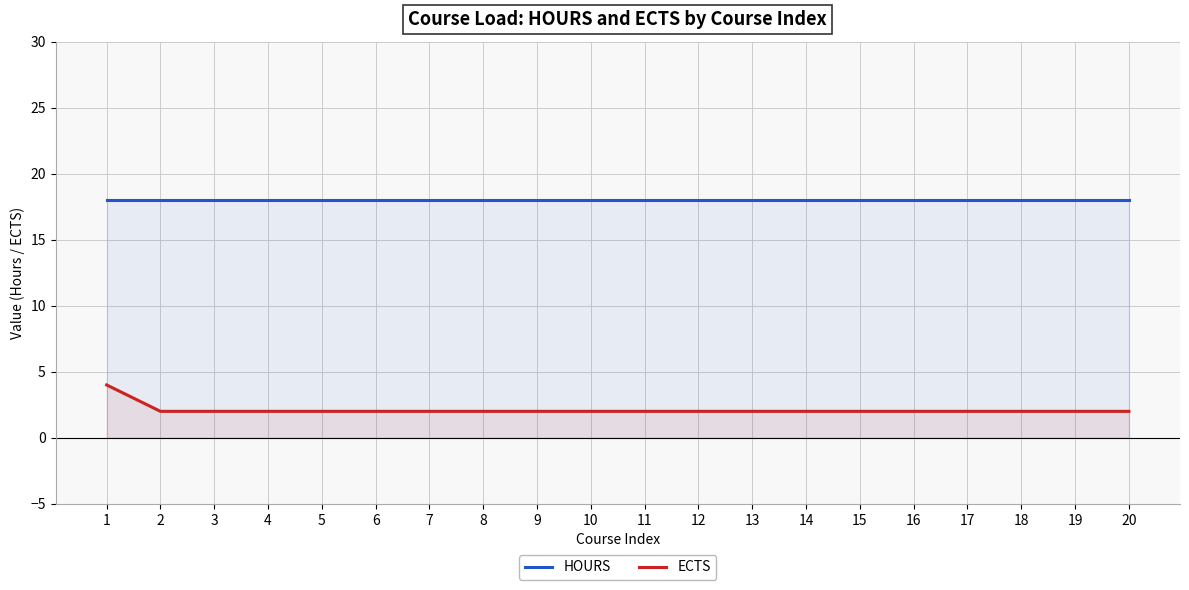

List the labels in order of HOURS value, smallest first.

1, 2, 3, 4, 5, 6, 7, 8, 9, 10, 11, 12, 13, 14, 15, 16, 17, 18, 19, 20